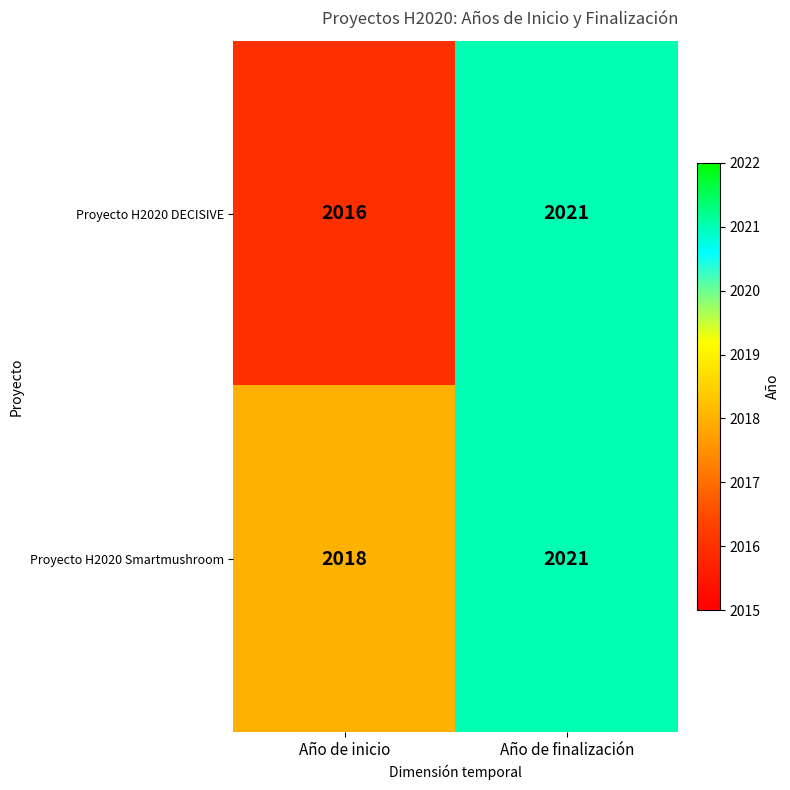

Which series changed the most between Año de inicio and Año de finalización?

Proyecto H2020 DECISIVE